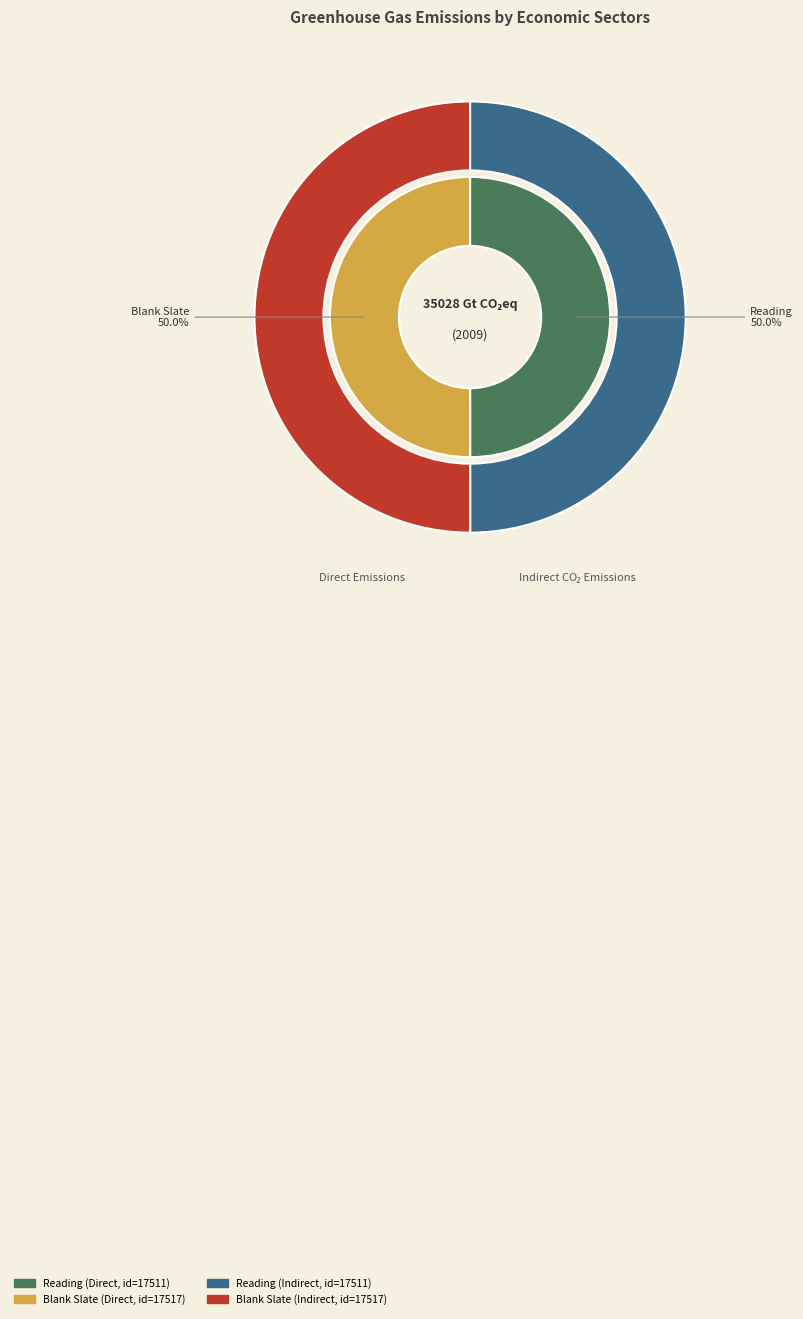

Is there any slice that represents more than half of the pie?

Yes